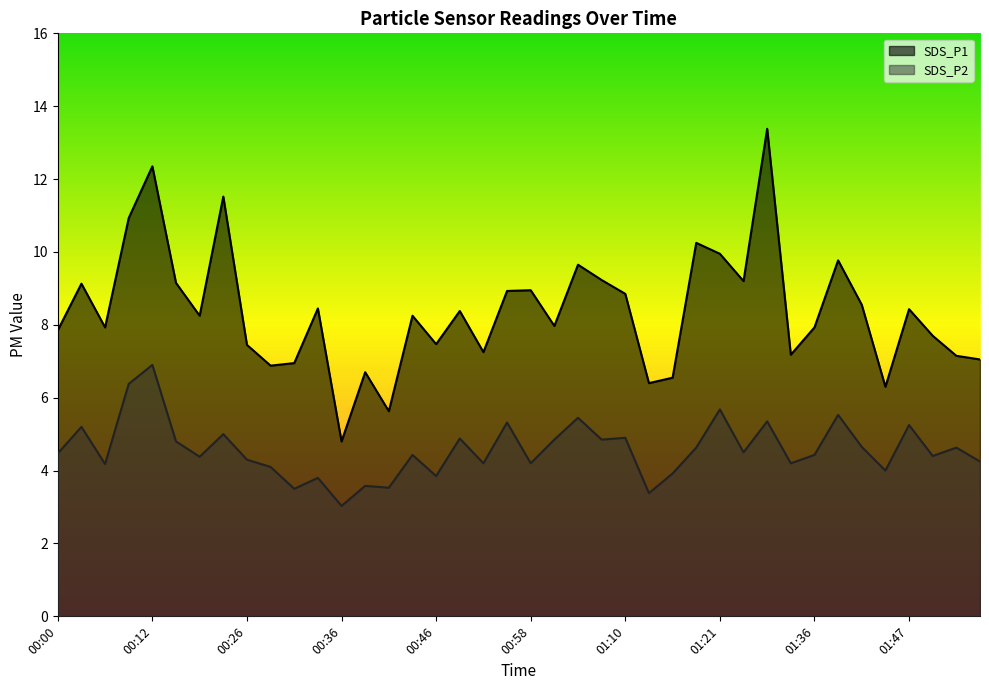

Does the chart have visible grid lines?

No